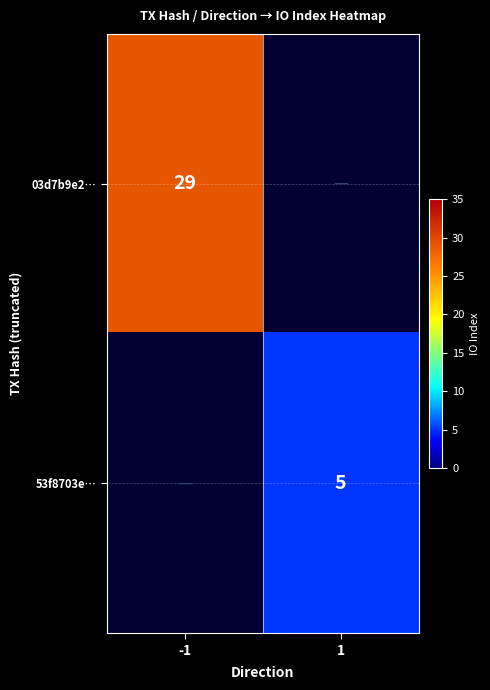

The 53f8703e… series shows 5 at 1. True or false?

True